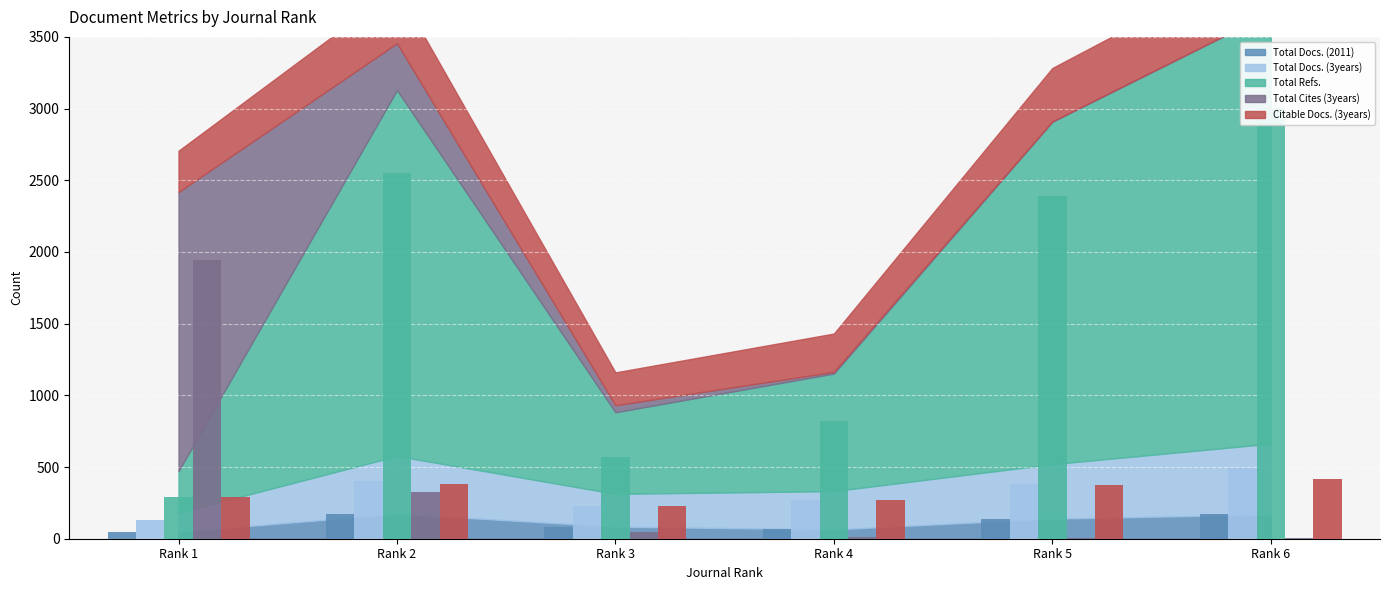

How many data points in Total Refs. are above 2388?

2